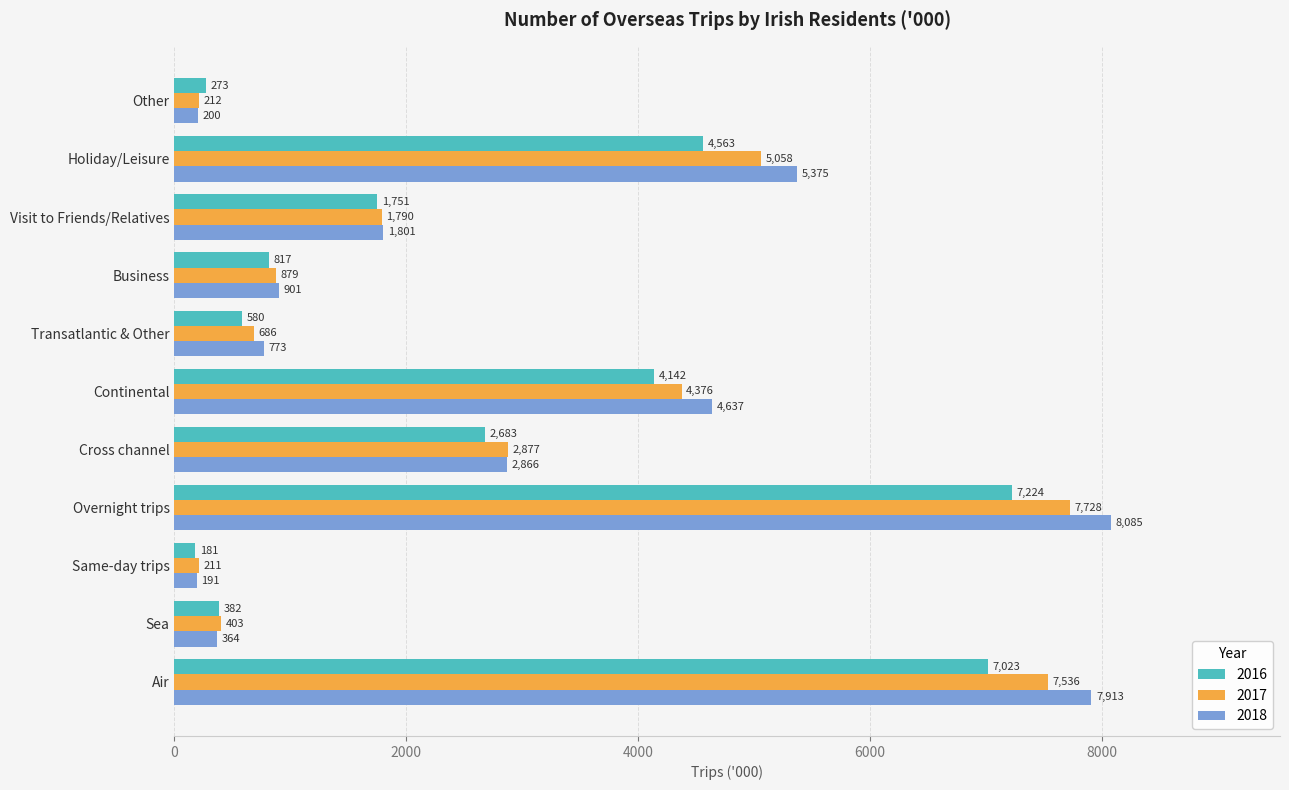

At which label does 2016 reach its minimum?

Same-day trips